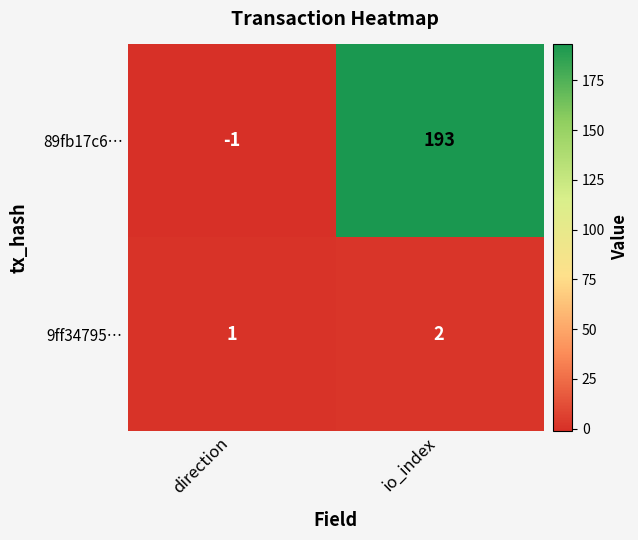

Rank the series by their maximum value, from lowest to highest.

9ff34795…, 89fb17c6…